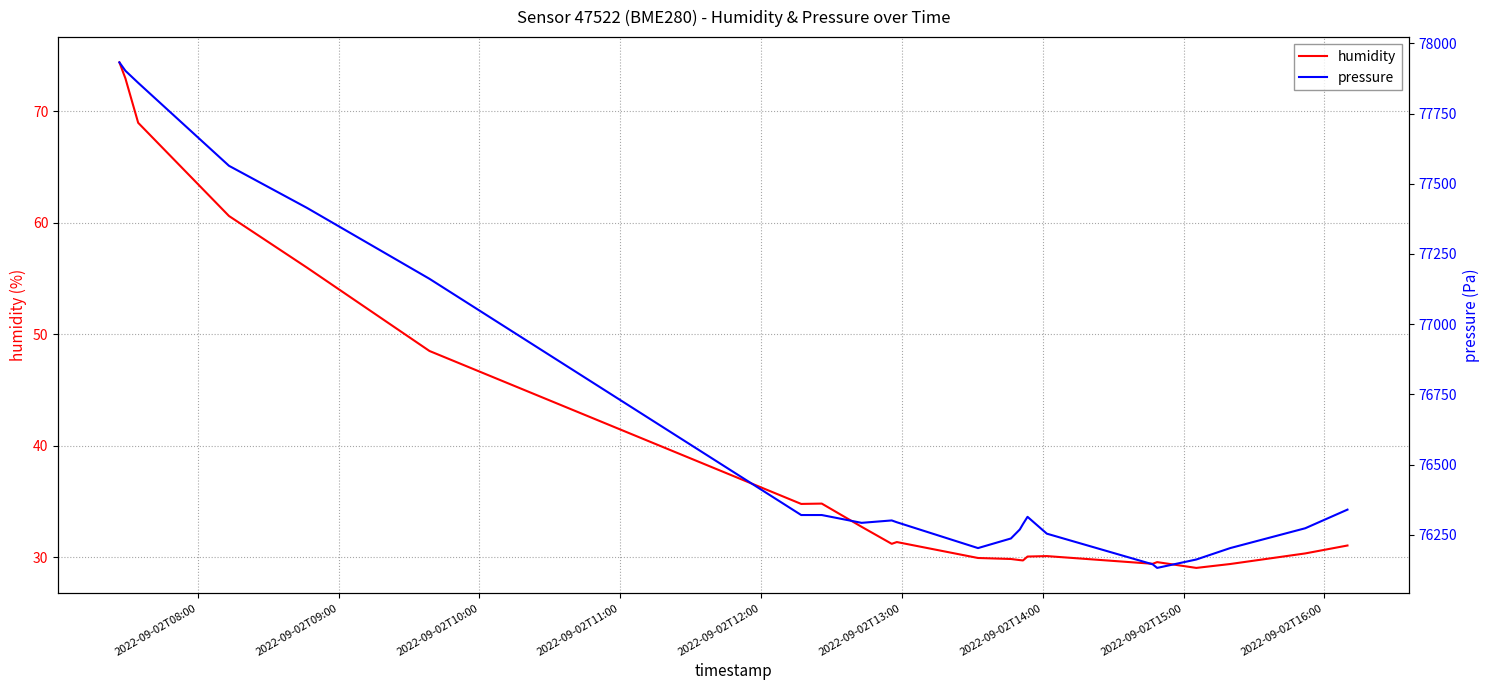

What is the lowest value of the humidity series?

29.0